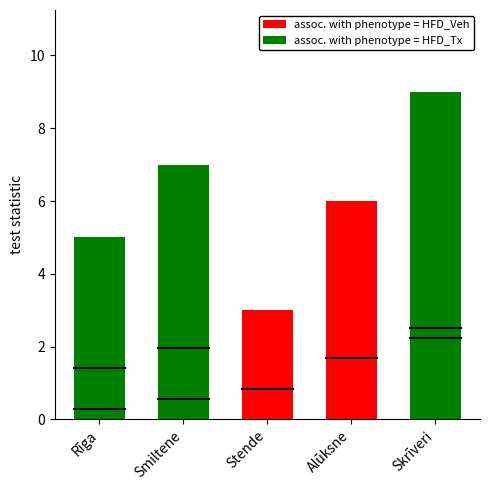

What position from the left is Rīga?

1